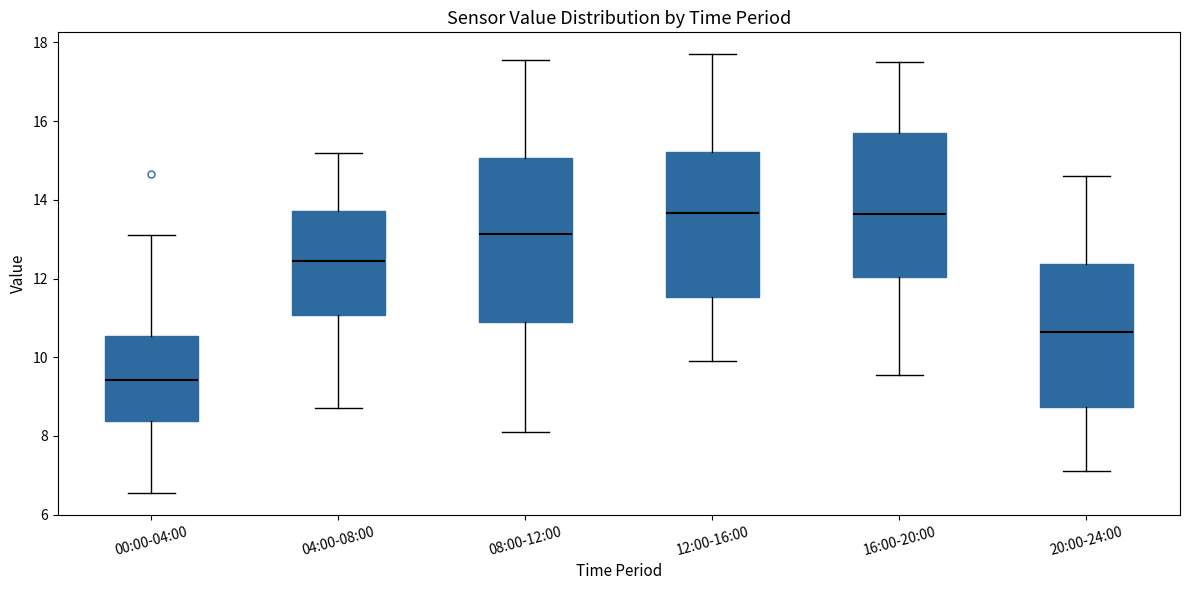

Where is the lower edge of the box for 20:00-24:00 on the y-axis? The values are not printed on the chart, so give them approximately, as read against the axis.

8.8